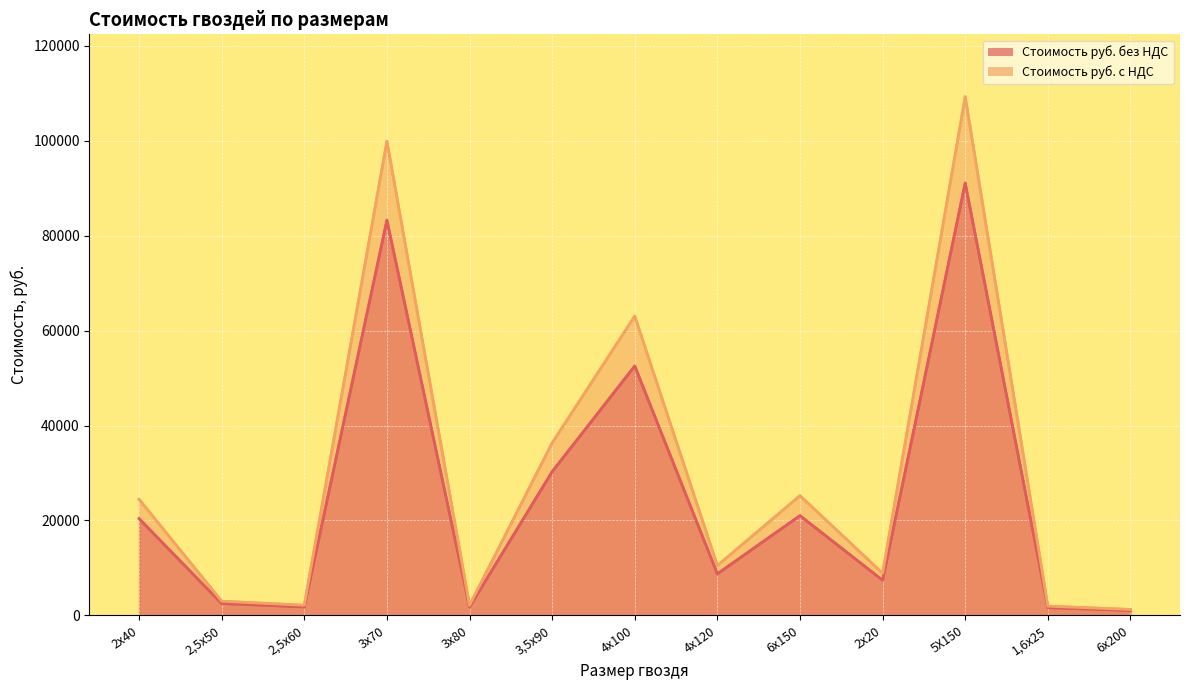

How many categories are shown in the chart?

13